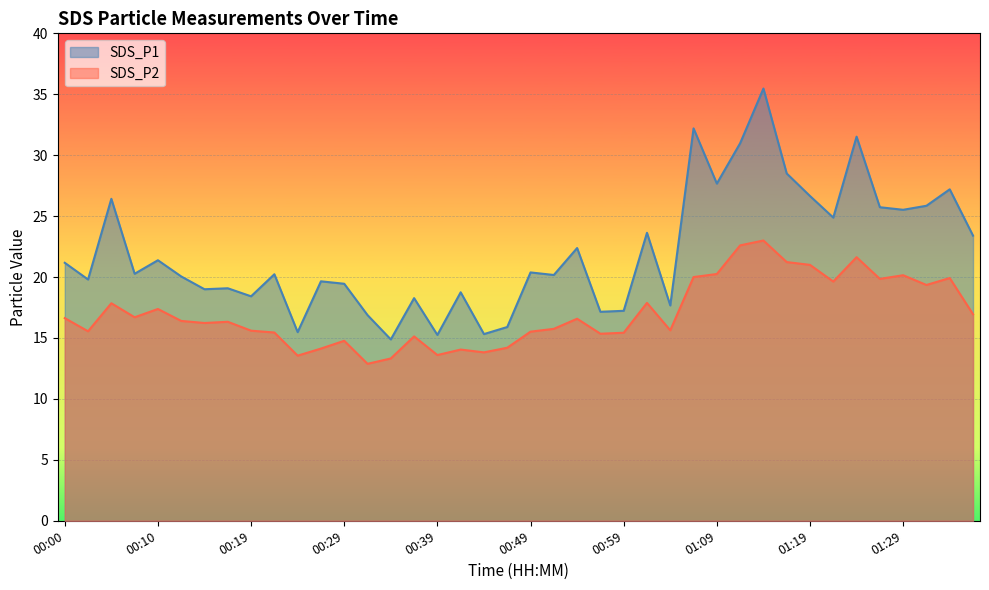

At which label does SDS_P2 first exceed 16?

00:00